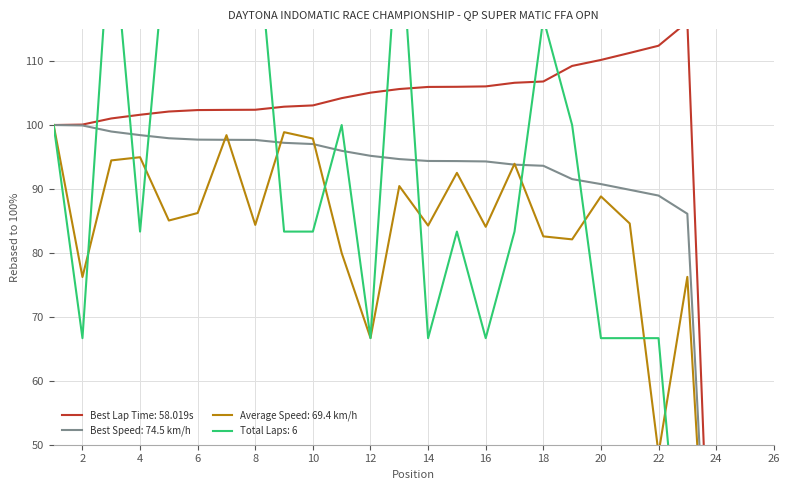

Which category has the lowest value in the Best Lap Time (s) series?

24